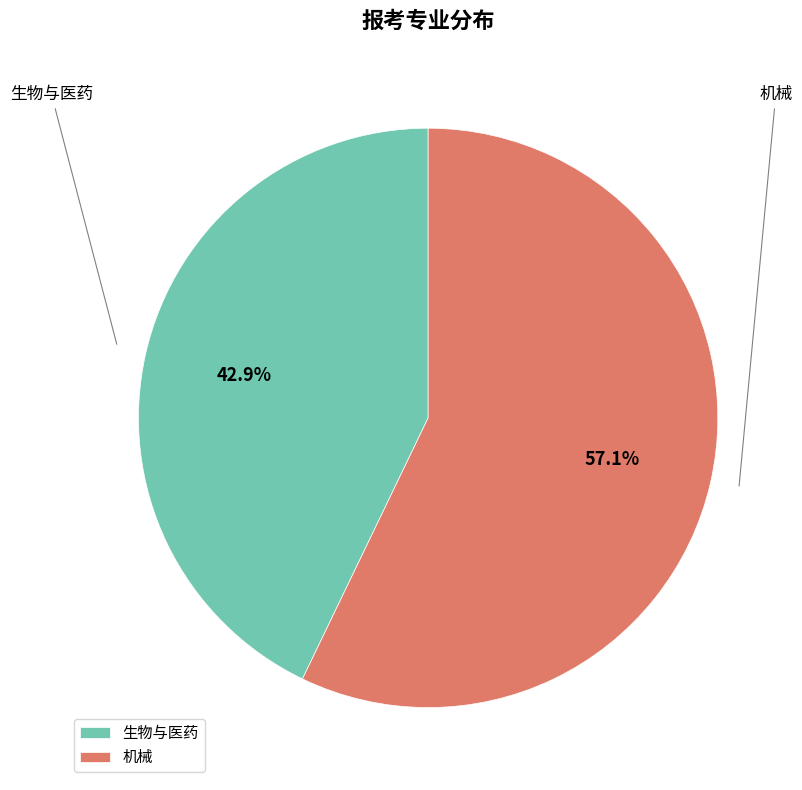

What percentage do 机械 and 生物与医药 together represent?

100.0%